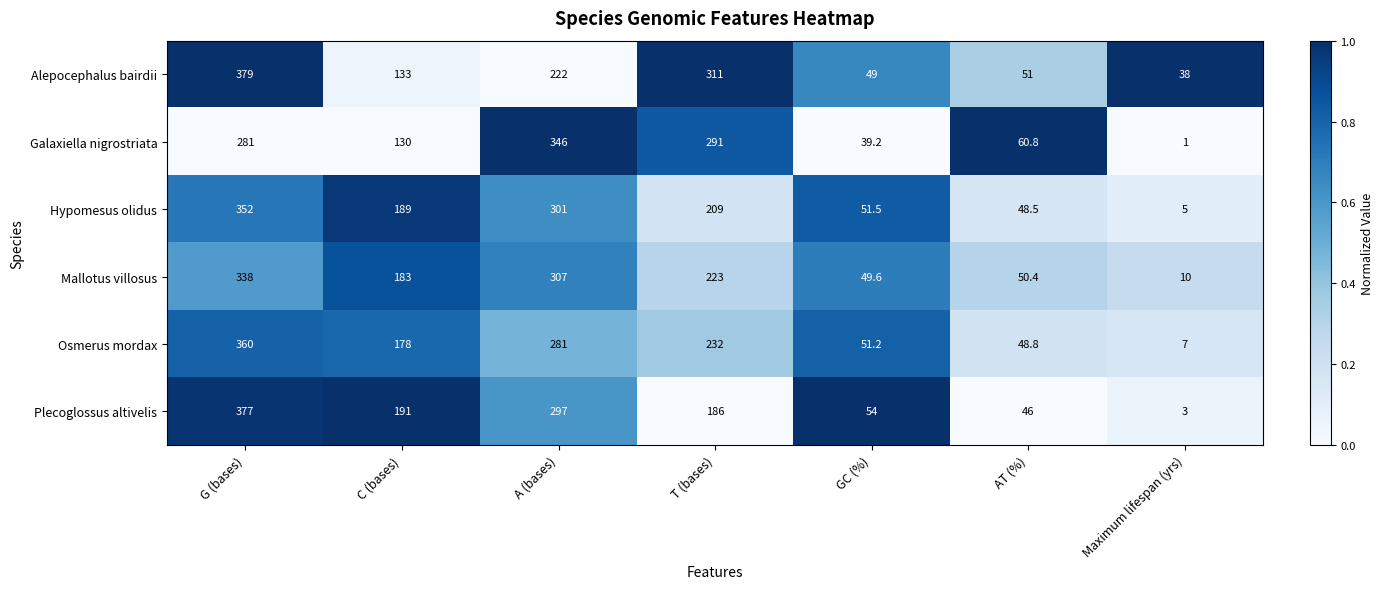

What is the sum of all Plecoglossus altivelis values?

1154.0